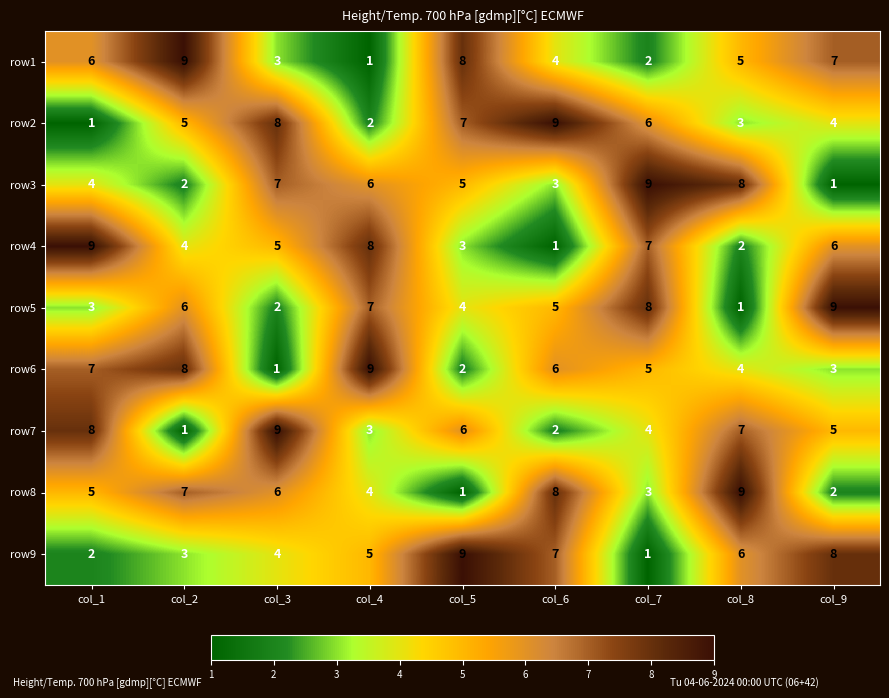

What is the difference between the highest and lowest values at col_2?

8